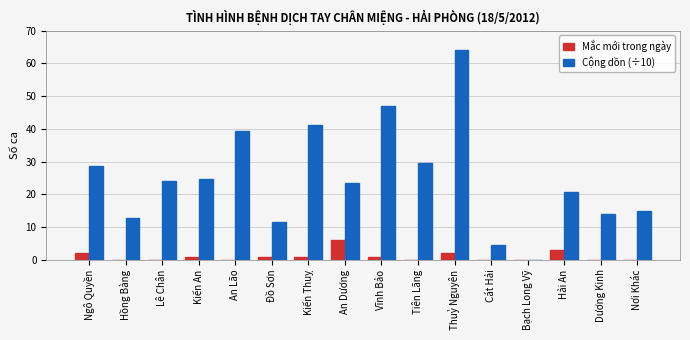

What is the average value of the Cộng dồn (÷10) series?

25.0